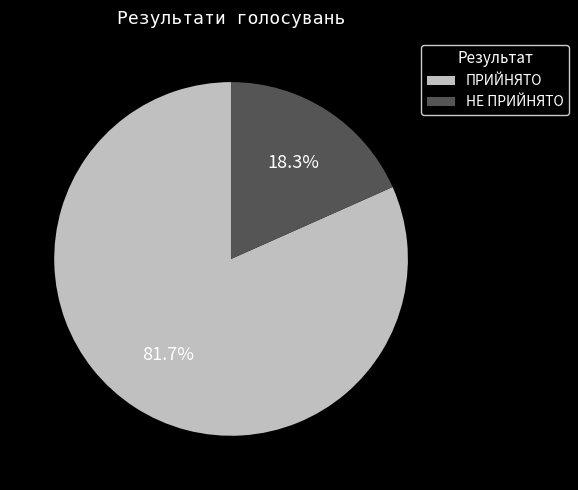

Count the number of slices in the pie.

2